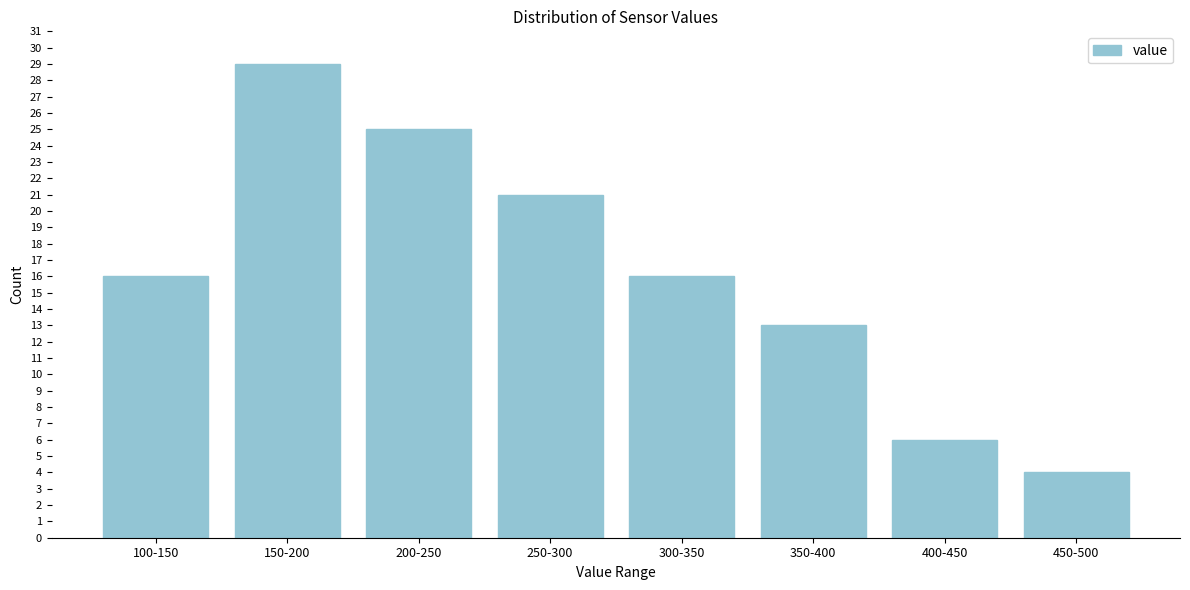

Reading left to right, extract all data points from this chart.

16	29	25	21	16	13	6	4